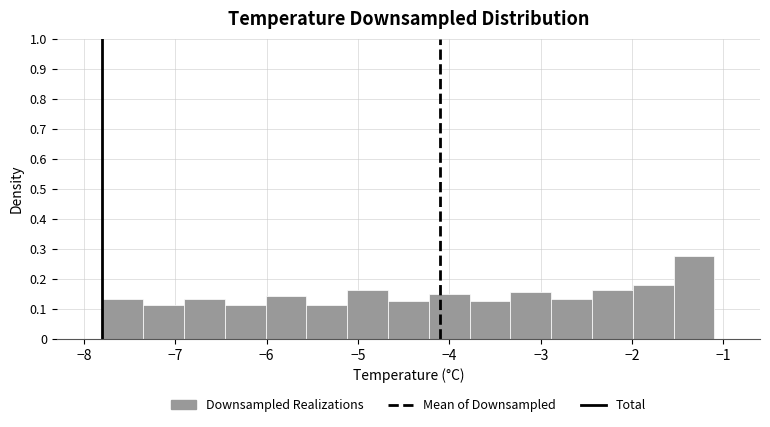

Reading left to right, transcribe this chart: for each bar, give the range it covers on the x-axis and its height. Neither the bar edges nor the heights are printed on the chart, so give them approximately, as read against the axes.

-7.8 to -7.4: 0.14
-7.4 to -6.9: 0.11
-6.9 to -6.5: 0.14
-6.5 to -6.0: 0.11
-6.0 to -5.6: 0.14
-5.6 to -5.1: 0.11
-5.1 to -4.7: 0.17
-4.7 to -4.2: 0.13
-4.2 to -3.8: 0.15
-3.8 to -3.3: 0.13
-3.3 to -2.9: 0.16
-2.9 to -2.4: 0.14
-2.4 to -2.0: 0.17
-2.0 to -1.5: 0.18
-1.5 to -1.1: 0.28